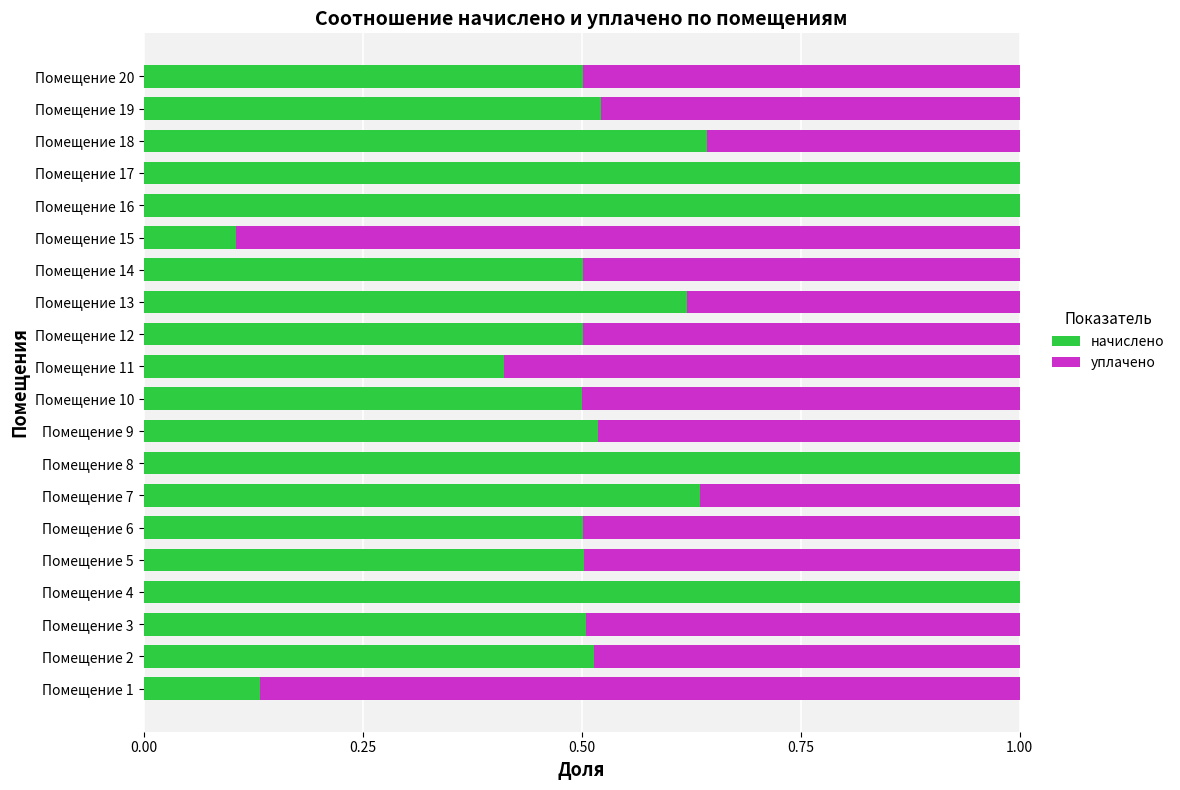

What is the sum of the начислено values at Помещение 2 and Помещение 8?

1.5